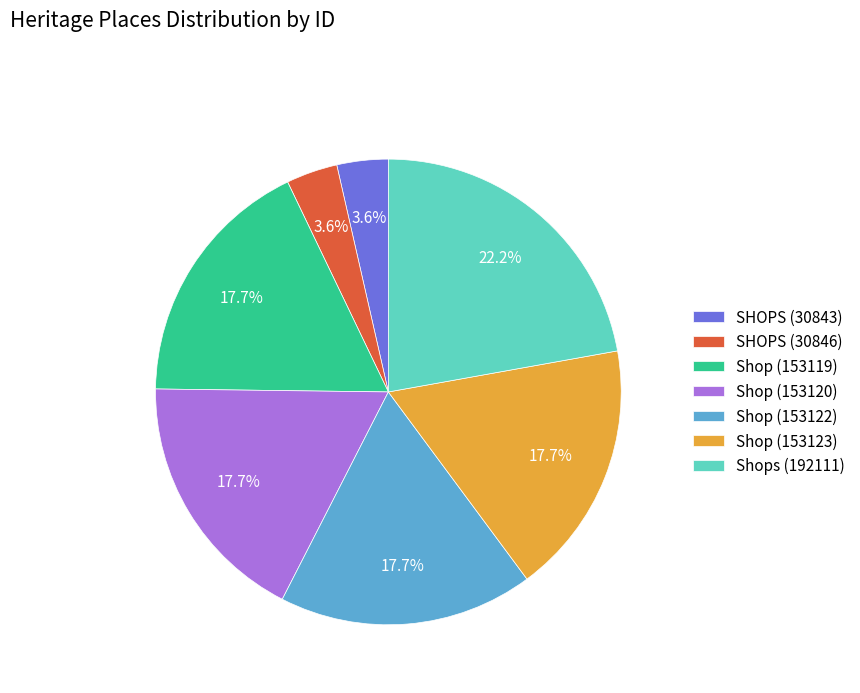

What is the ratio of the value at Shop (153122) to the value at Shops (192111)?

0.8